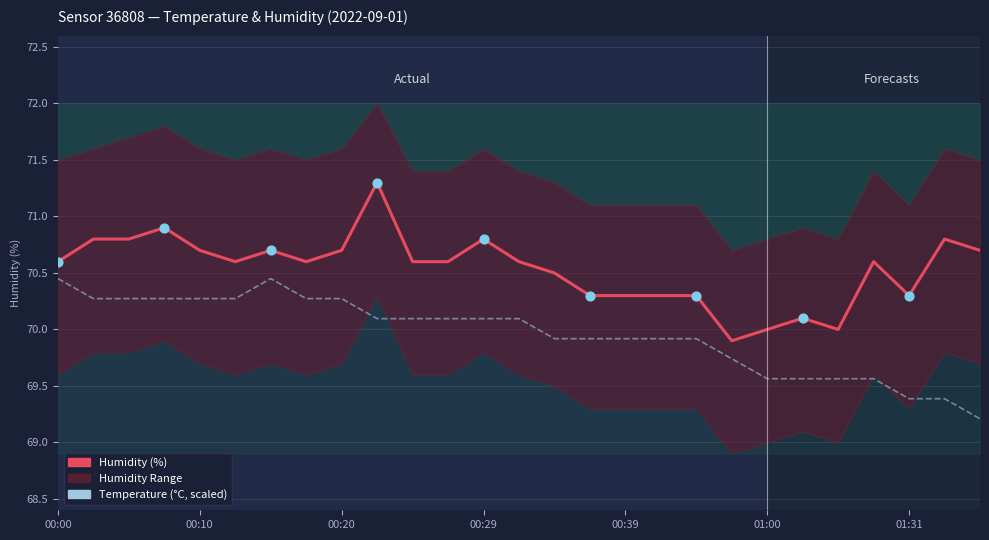

Which series reaches the maximum Y coordinate?

Humidity (%)